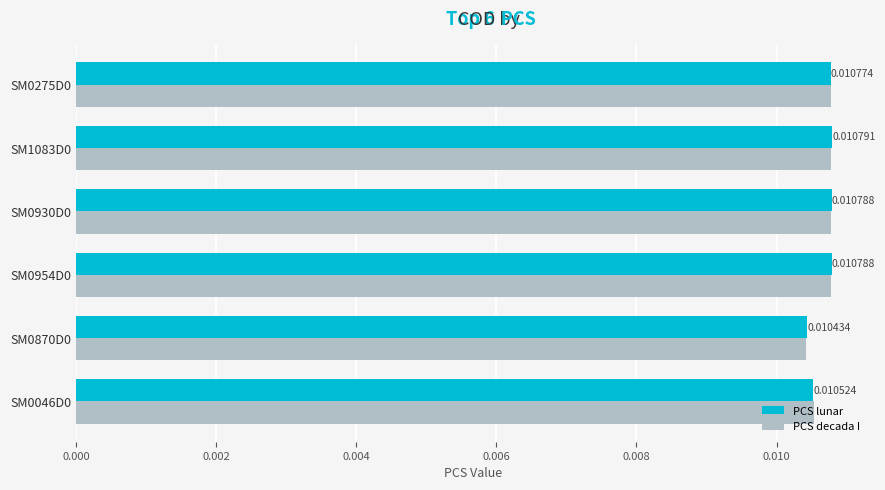

Which series has the widest spread of values?

PCS lunar